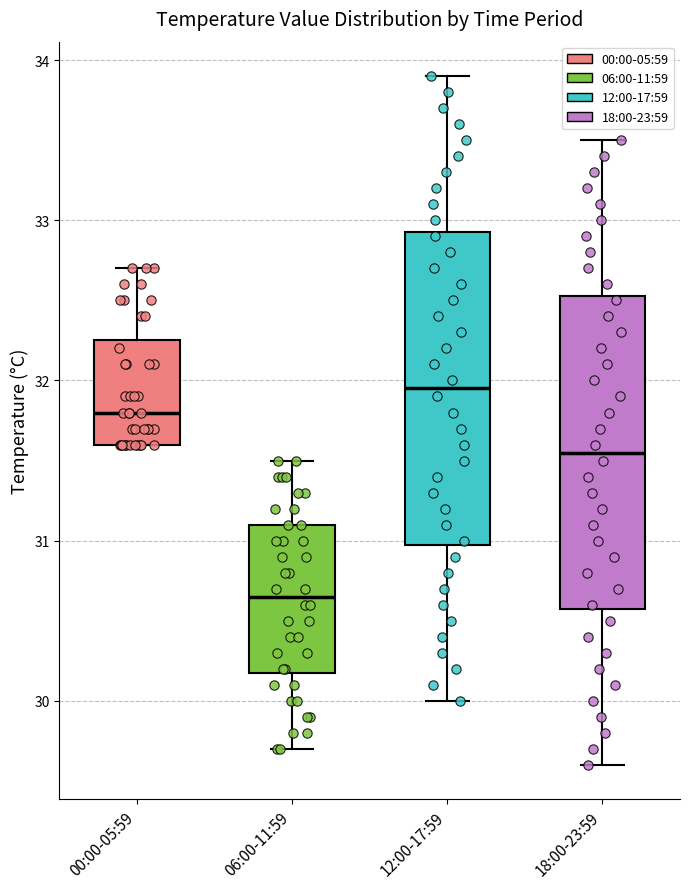

Which box's median line is the highest?

12:00-17:59